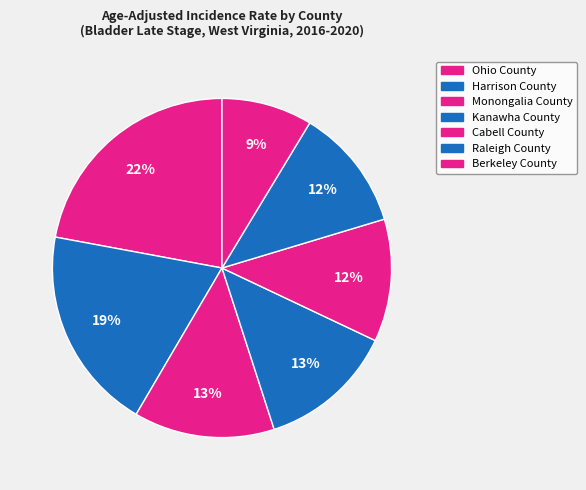

To the nearest percent, what is the difference between the Raleigh County and Harrison County slice percentages?

8%